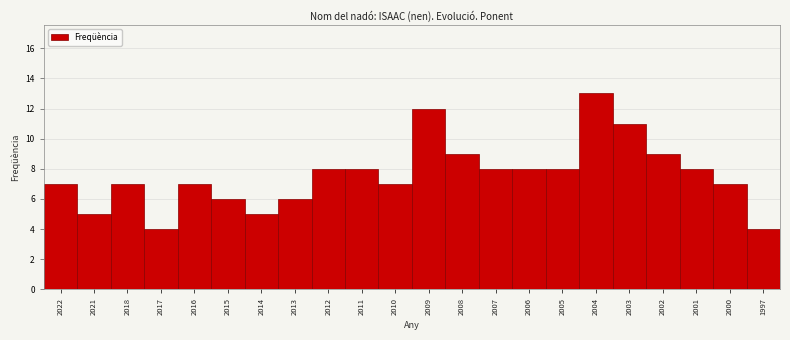

Reading left to right, extract all data points from this chart.

7	5	7	4	7	6	5	6	8	8	7	12	9	8	8	8	13	11	9	8	7	4